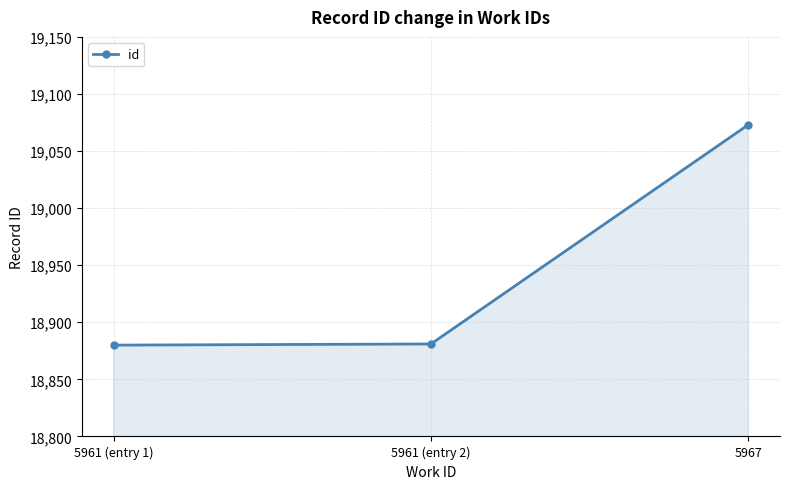

What position from the right is 5961 (entry 2)?

2